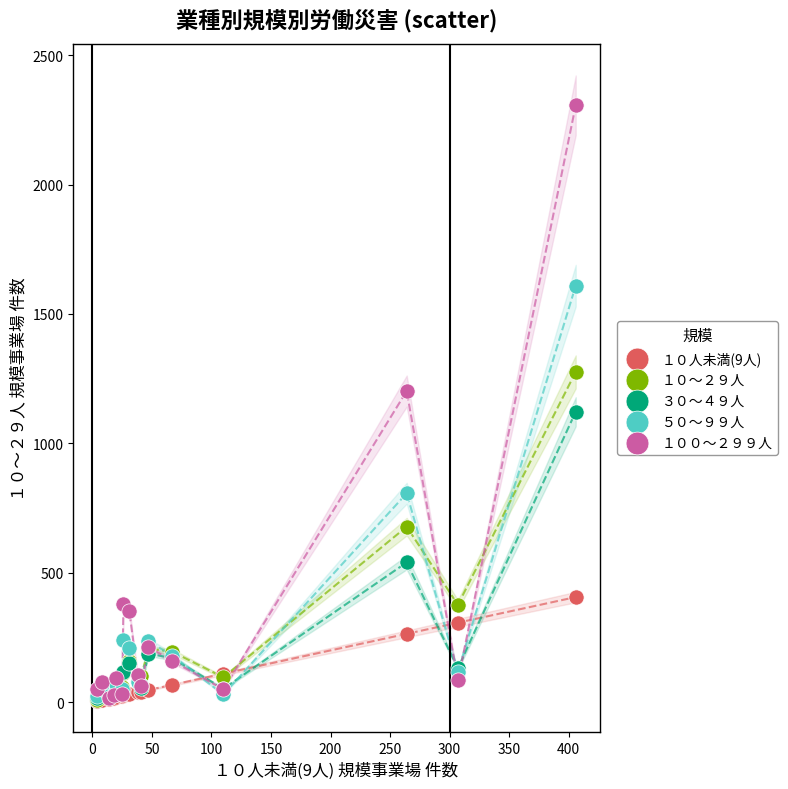

What are all the series names shown in the legend?

１０人未満(9人), １０〜２９人, ３０〜４９人, ５０〜９９人, １００〜２９９人